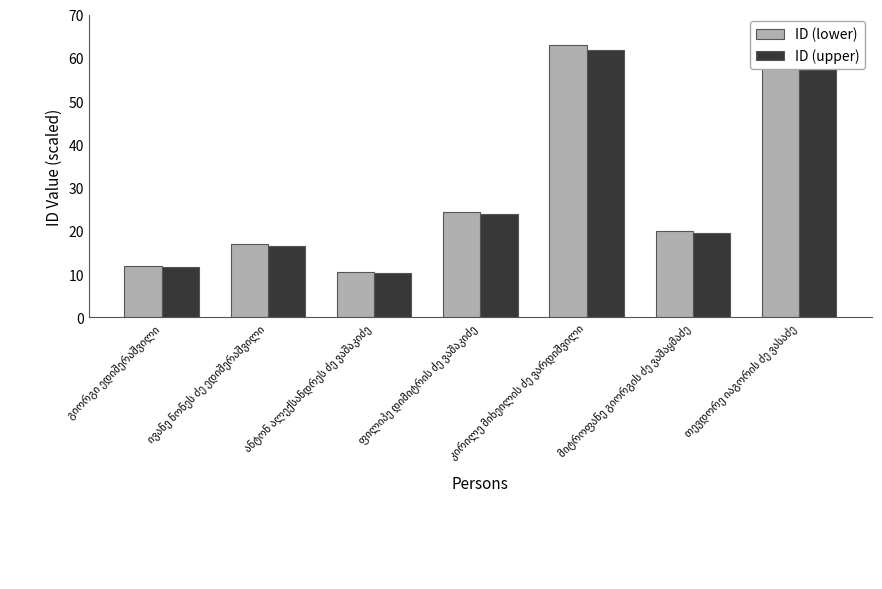

What is the highest value of the ID (upper) series?

61.7